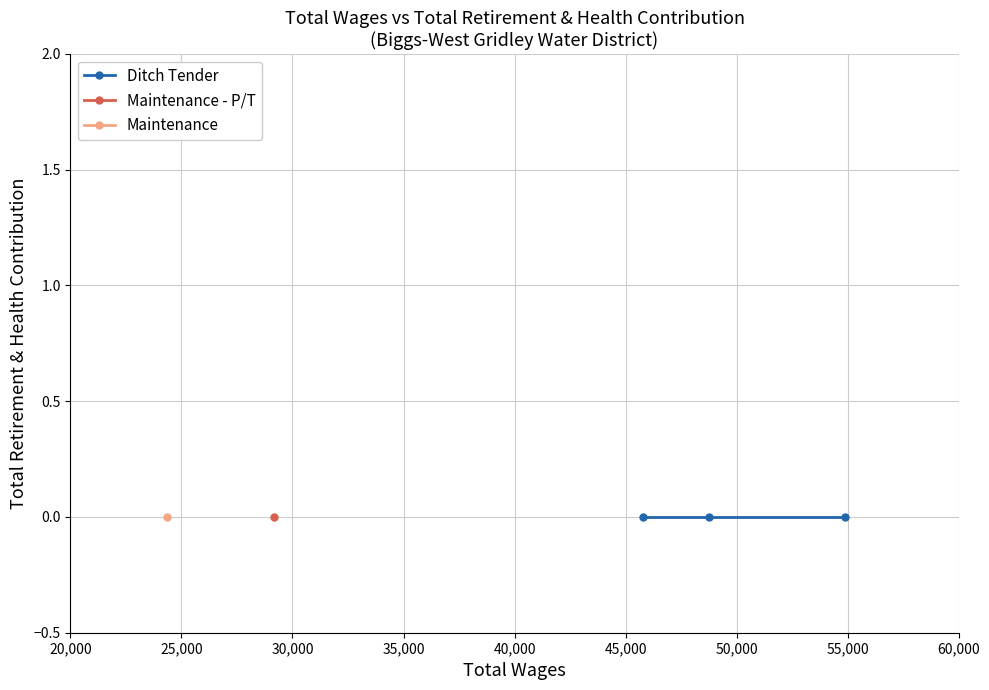

At how many categories does at least one series exceed 41063?

1